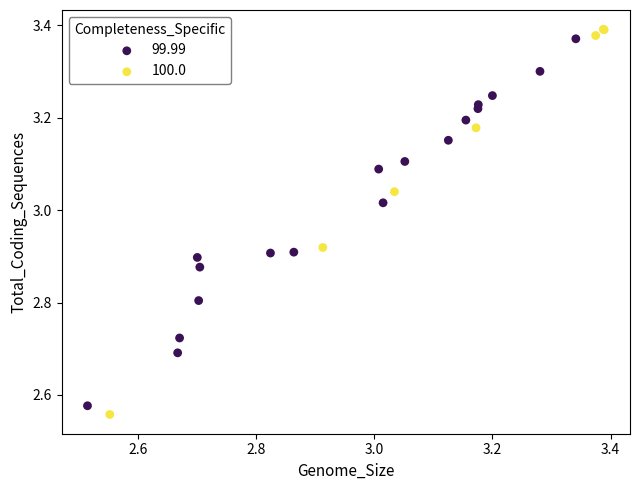

What are all the series names shown in the legend?

99.99, 100.0